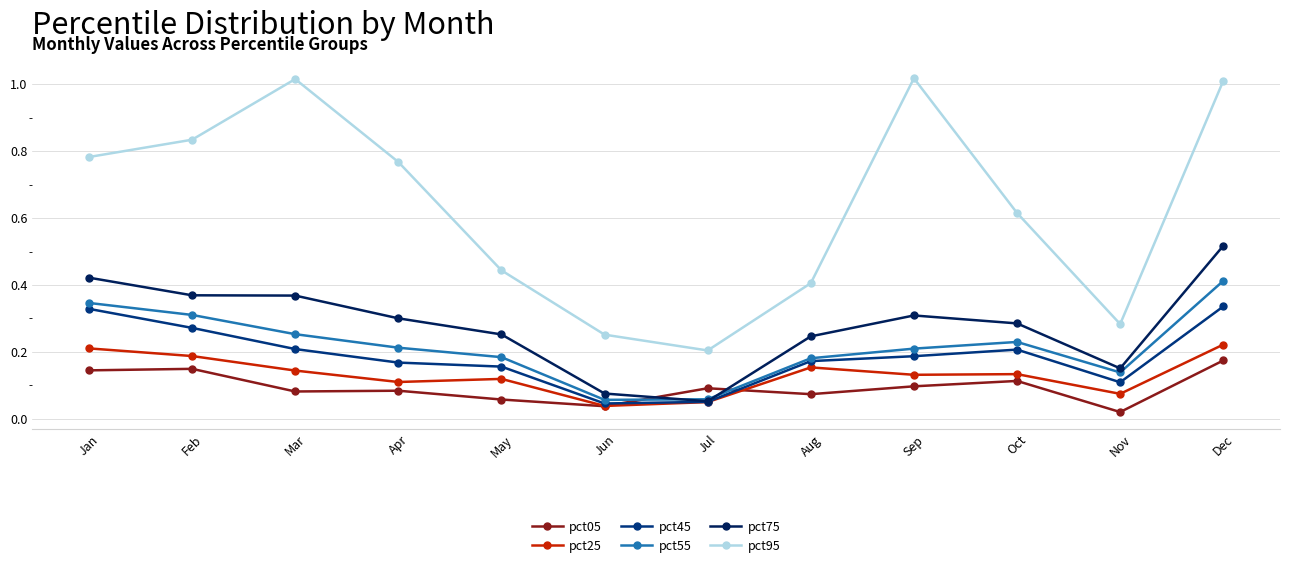

Count the number of categories in the chart.

12